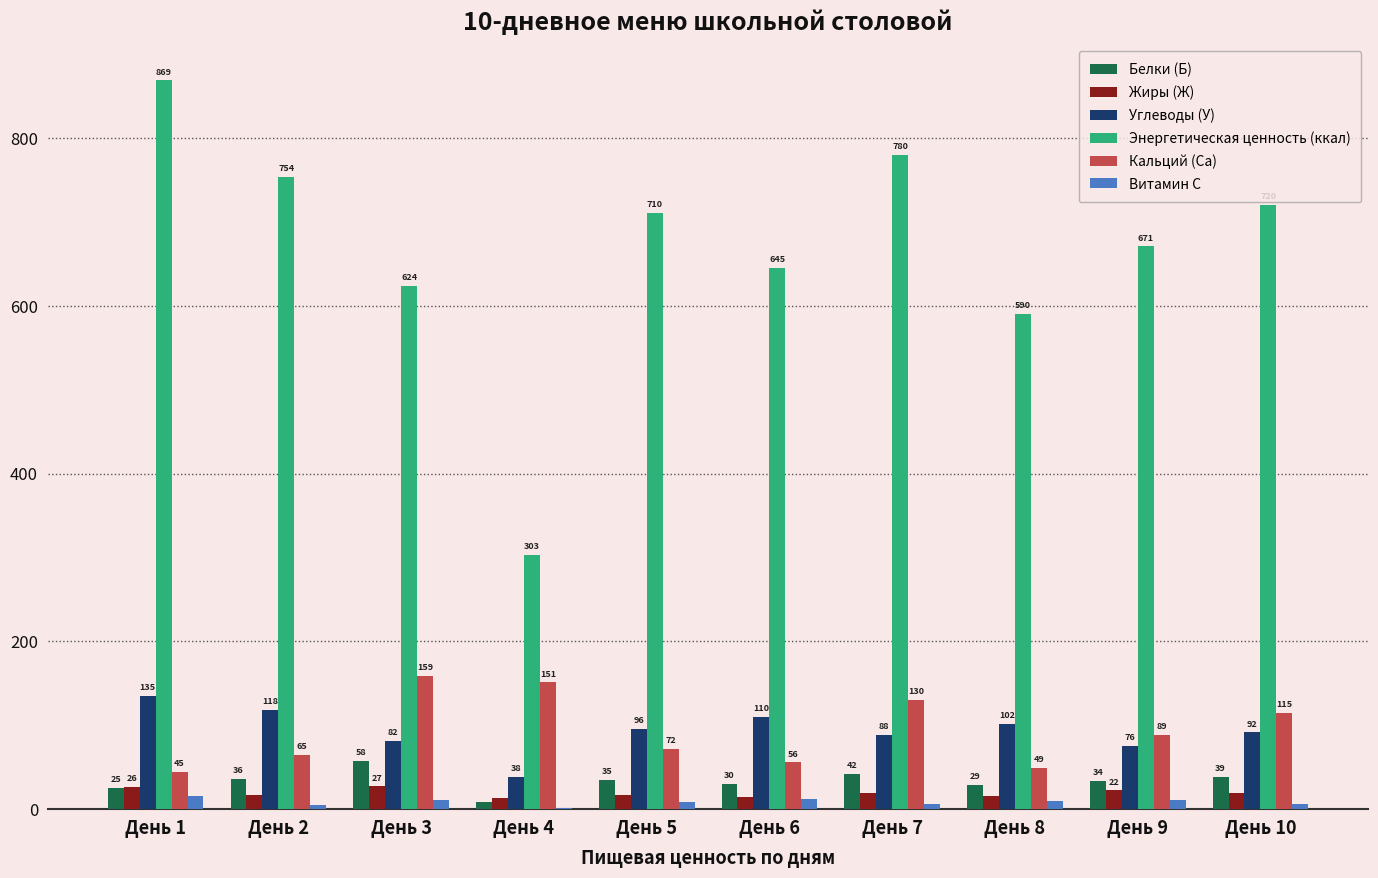

Are the bars grouped side by side (vs. stacked)?

Yes